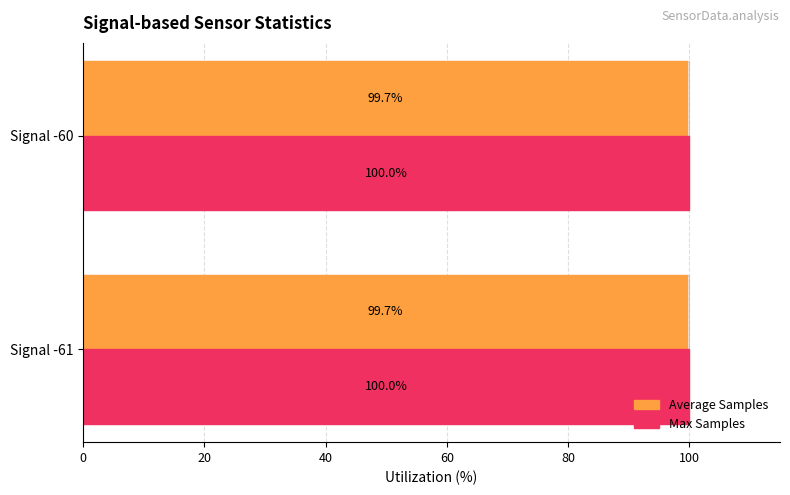

How many Average Samples values are between 99 and 100?

2